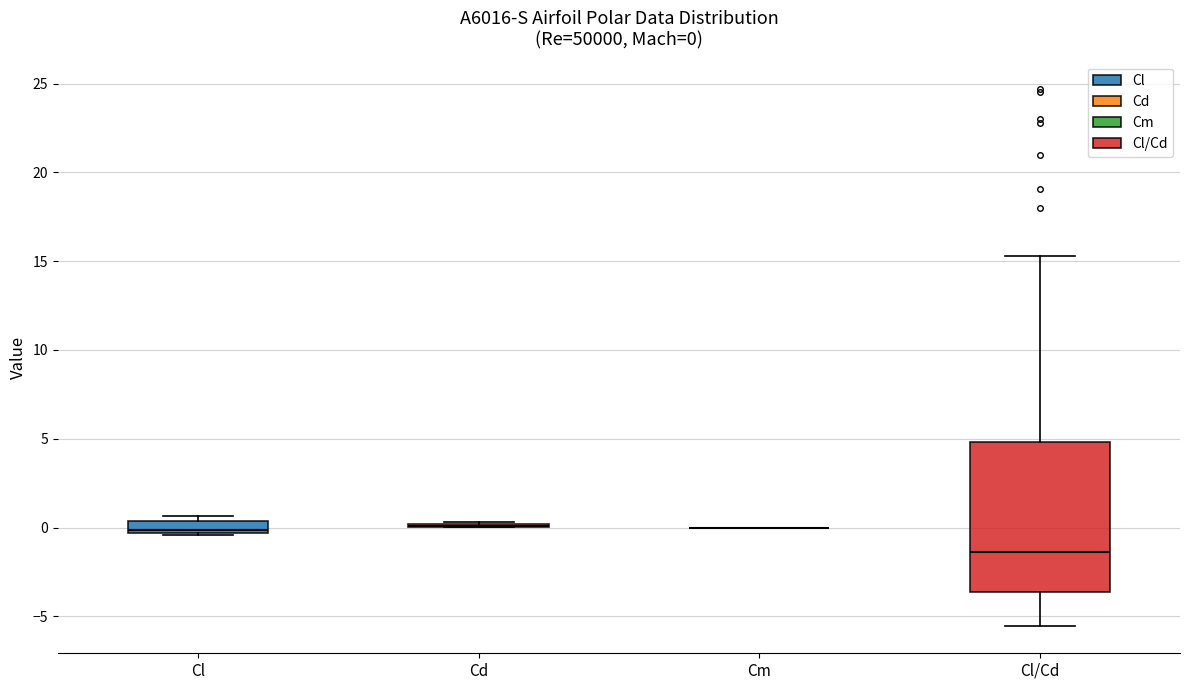

Which box is the tallest, from its lower edge to its upper edge?

Cl/Cd